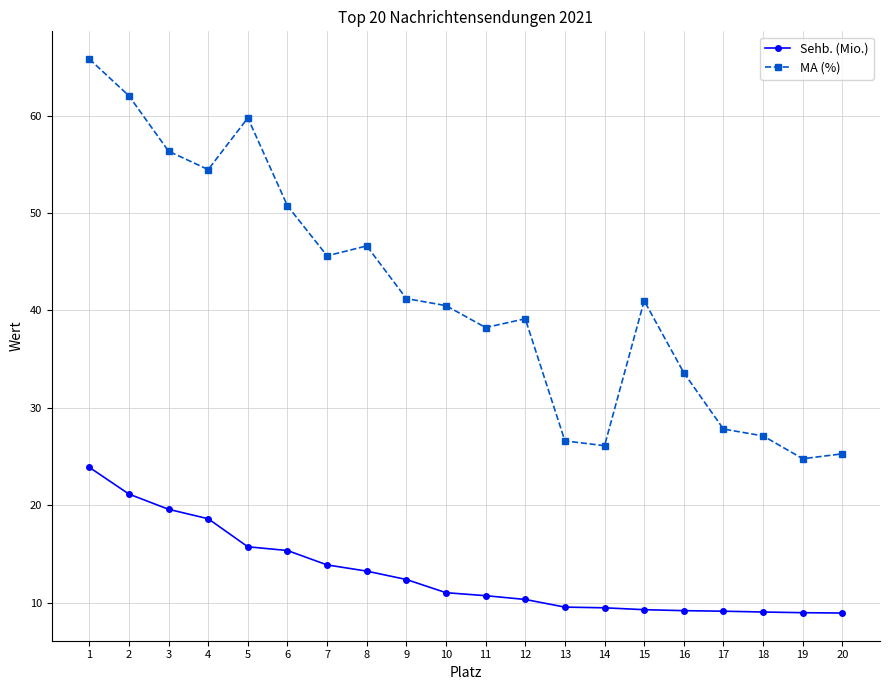

At which label does Sehb. (Mio.) first exceed 11?

1